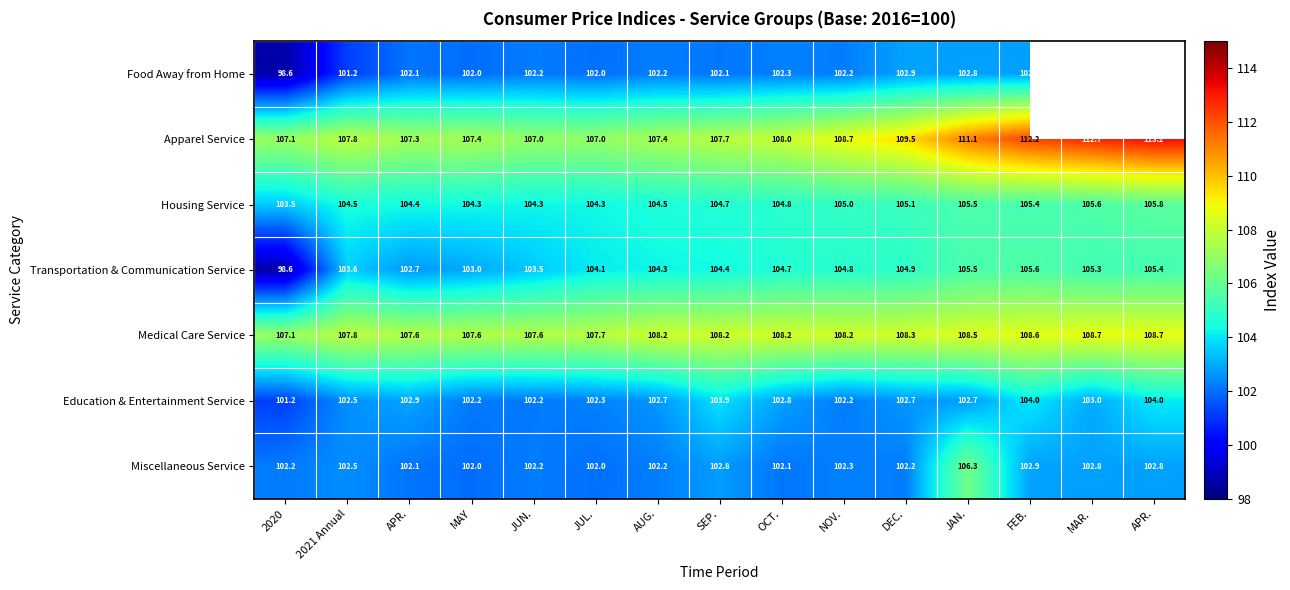

Which series has the widest spread of values?

Transportation & Communication Service